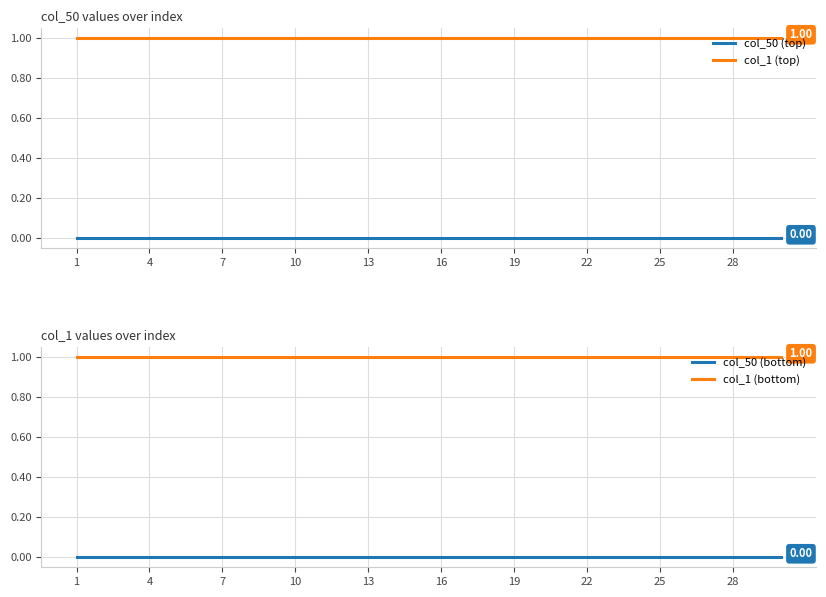

Rank the series by their maximum value, from lowest to highest.

col_50 (top), col_50 (bottom), col_1 (top), col_1 (bottom)